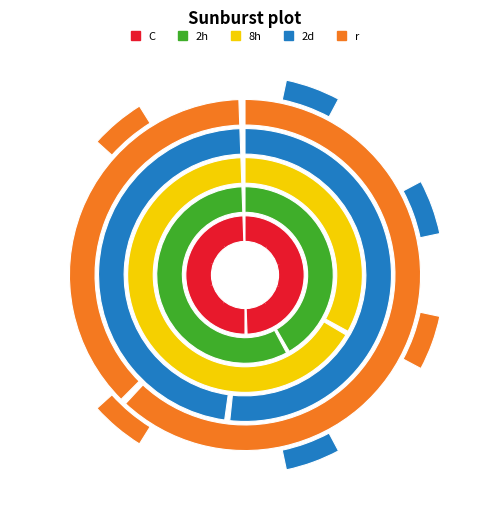

Does any single category account for the majority?

No